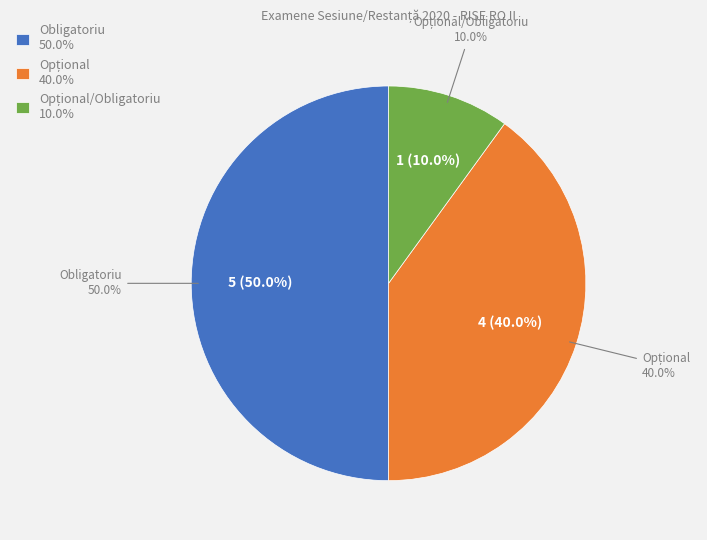

Rank the categories by value from lowest to highest.

Opțional/Obligatoriu, Opțional, Obligatoriu